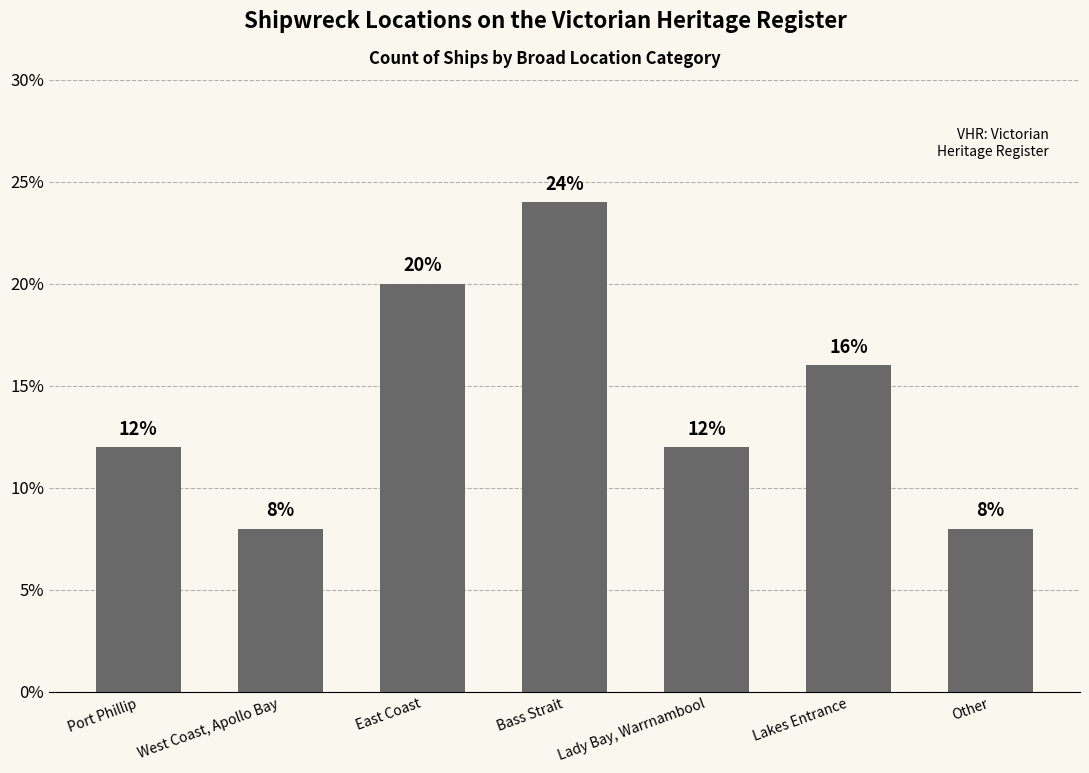

What is the change in value from Port Phillip to Other?

-4